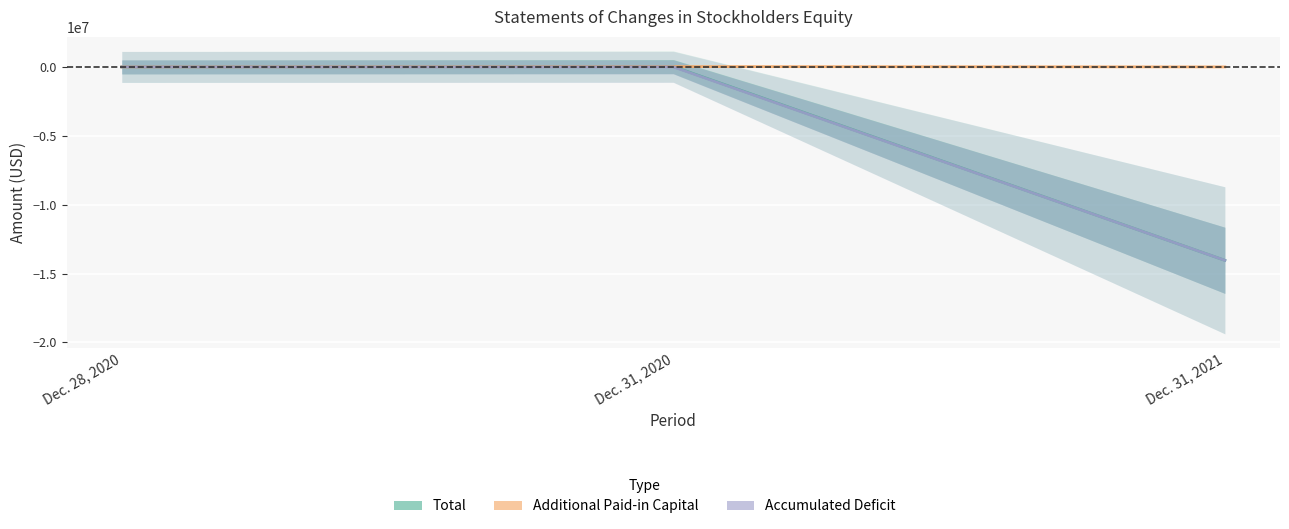

What is the average value of the Total series?

-4671828